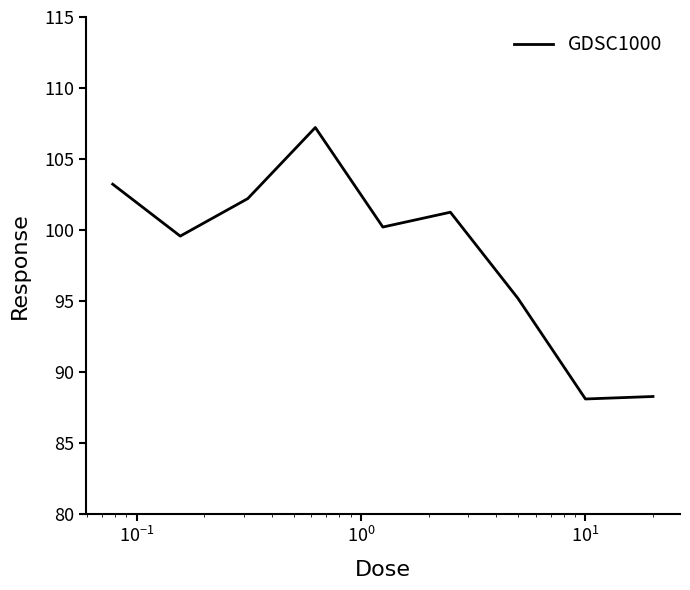

What is the difference between the maximum and minimum values?

19.1